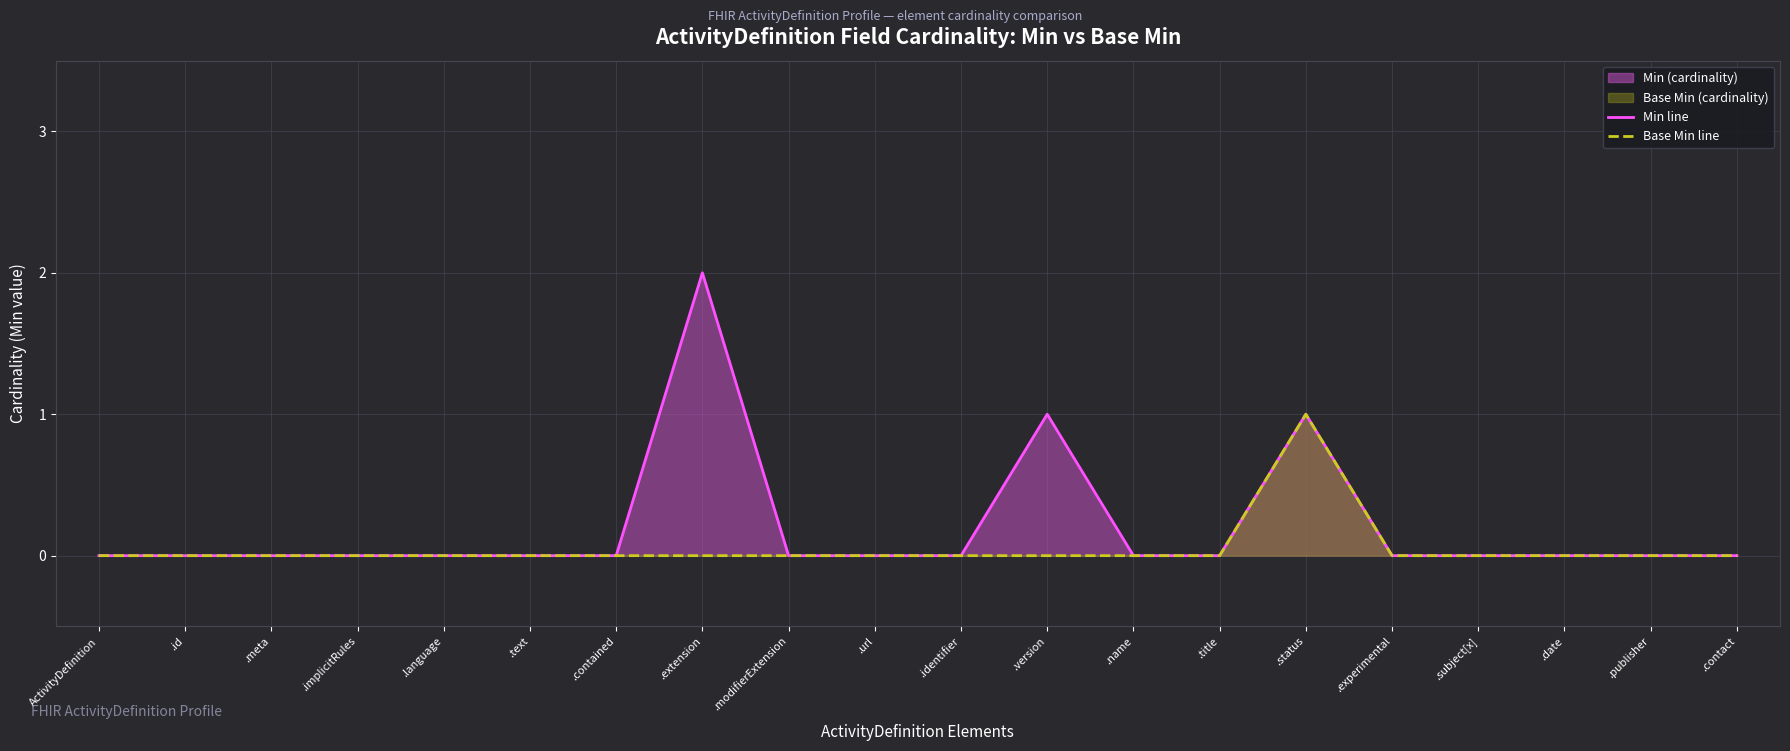

Reading left to right, list all the values displayed in this chart.

Min line: ActivityDefinition=0	.id=0	.meta=0	.implicitRules=0	.language=0	.text=0	.contained=0	.extension=2	.modifierExtension=0	.url=0	.identifier=0	.version=1	.name=0	.title=0	.status=1	.experimental=0	.subject[x]=0	.date=0	.publisher=0	.contact=0
Base Min line: ActivityDefinition=0	.id=0	.meta=0	.implicitRules=0	.language=0	.text=0	.contained=0	.extension=0	.modifierExtension=0	.url=0	.identifier=0	.version=0	.name=0	.title=0	.status=1	.experimental=0	.subject[x]=0	.date=0	.publisher=0	.contact=0